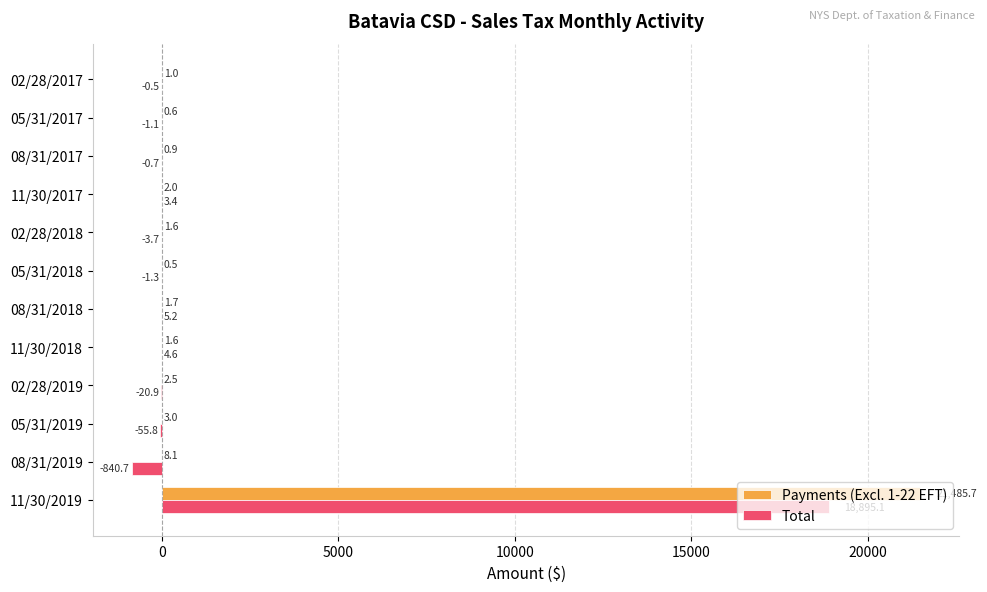

Is it true that Total equals -840.7 at 08/31/2019?

True